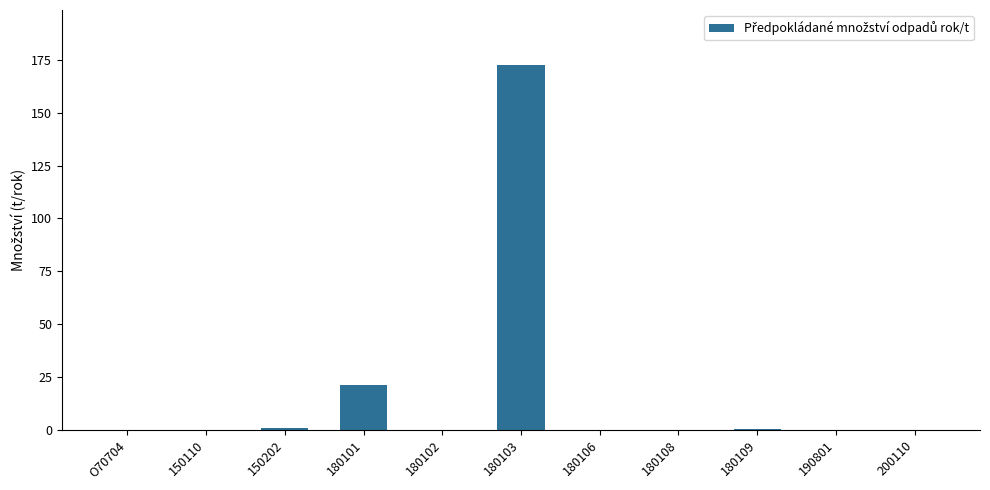

Which label corresponds to the largest value in the chart?

180103